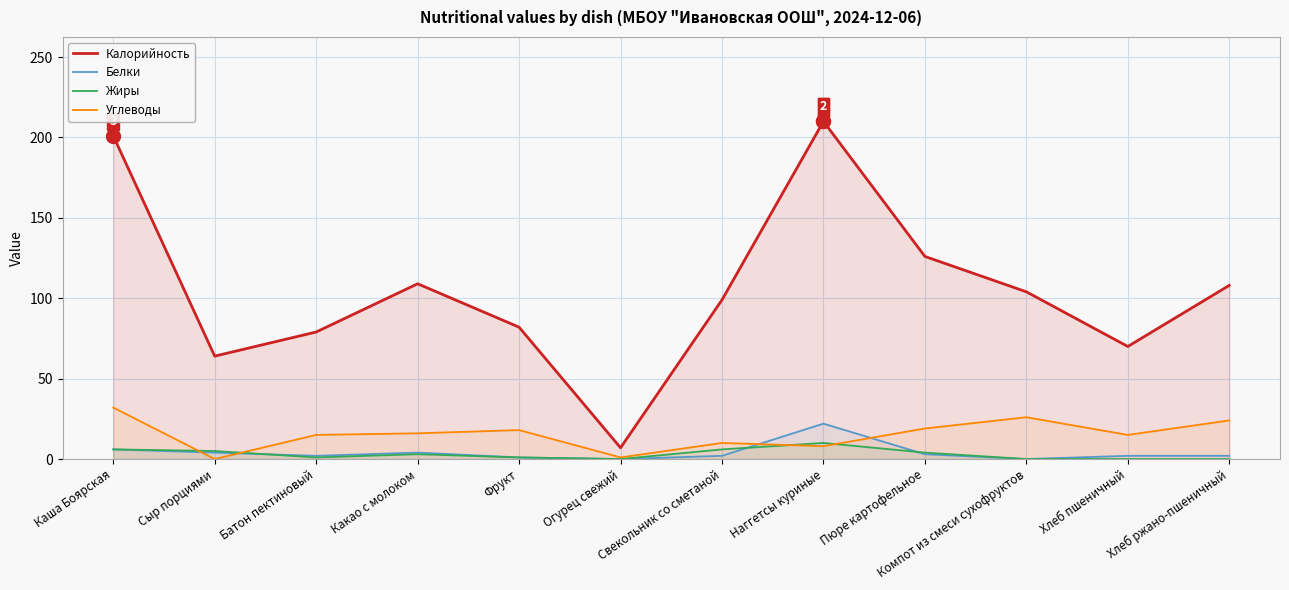

The Углеводы series shows 8 at Наггетсы куриные. True or false?

True